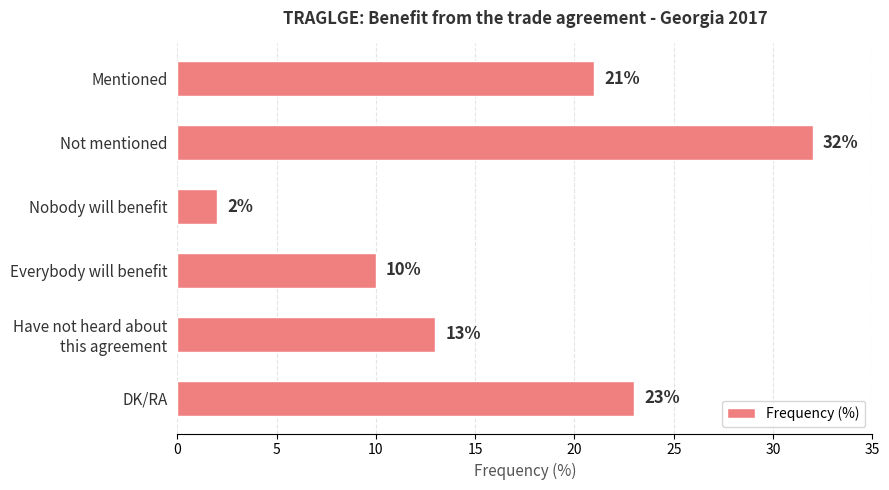

What is the smallest value displayed?

2